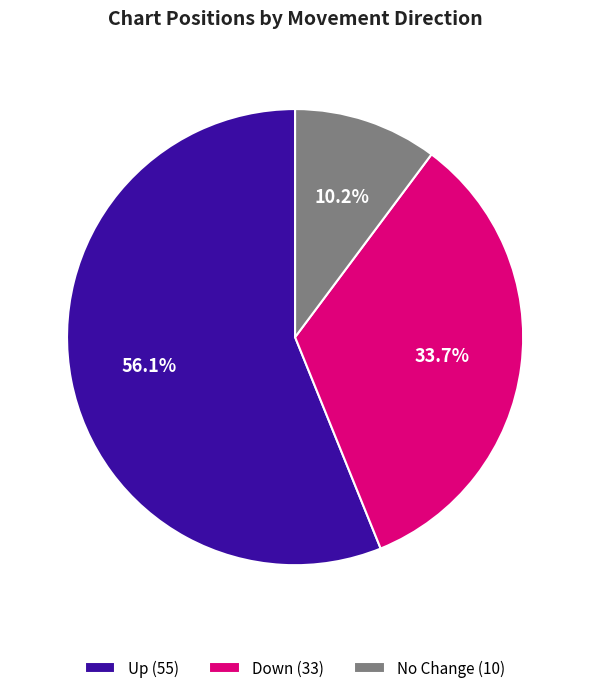

Rank the categories by value from highest to lowest.

Up (55), Down (33), No Change (10)